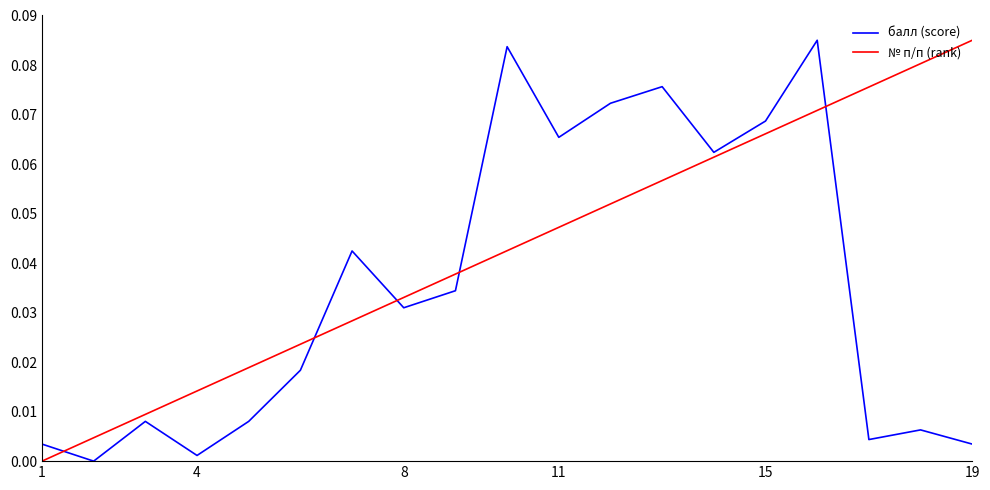

What are all the series names shown in the legend?

балл (score), № п/п (rank)